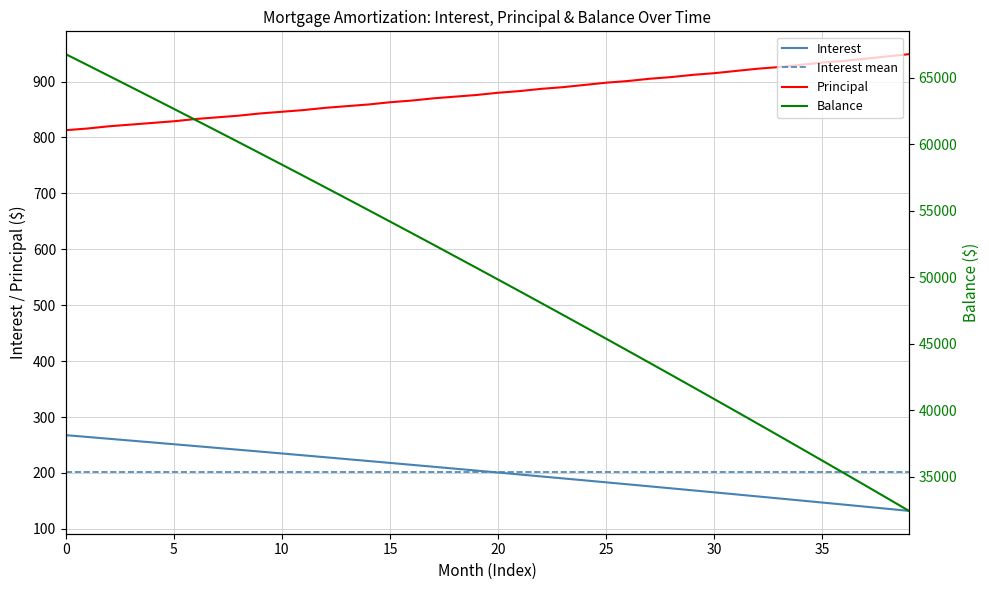

The Interest series shows 146.9 at 35. True or false?

True